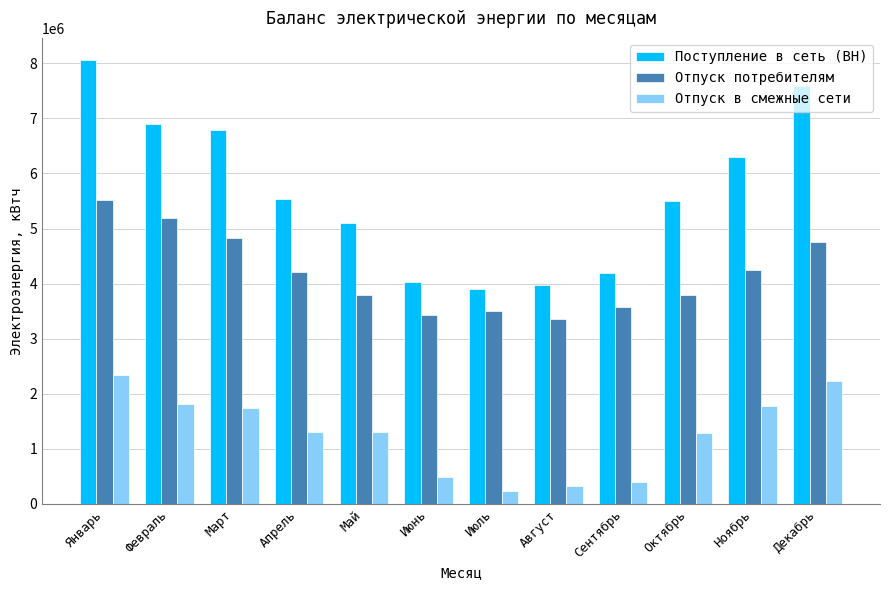

What is the total value across all series at Март?

13356797